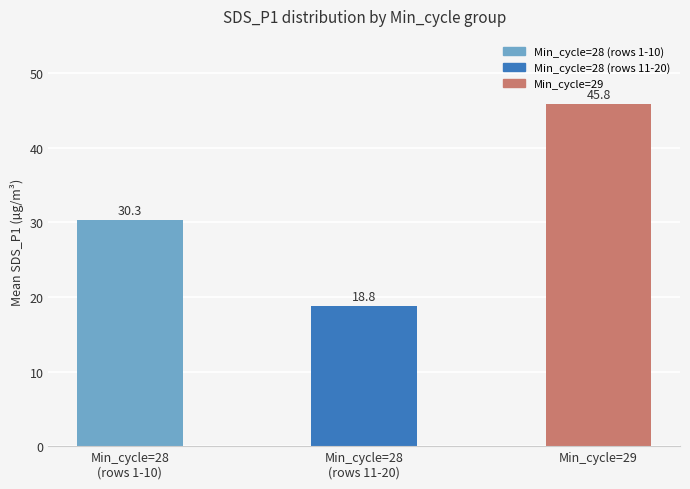

List the labels in order of value, smallest first.

Min_cycle=28
(rows 11-20), Min_cycle=28
(rows 1-10), Min_cycle=29